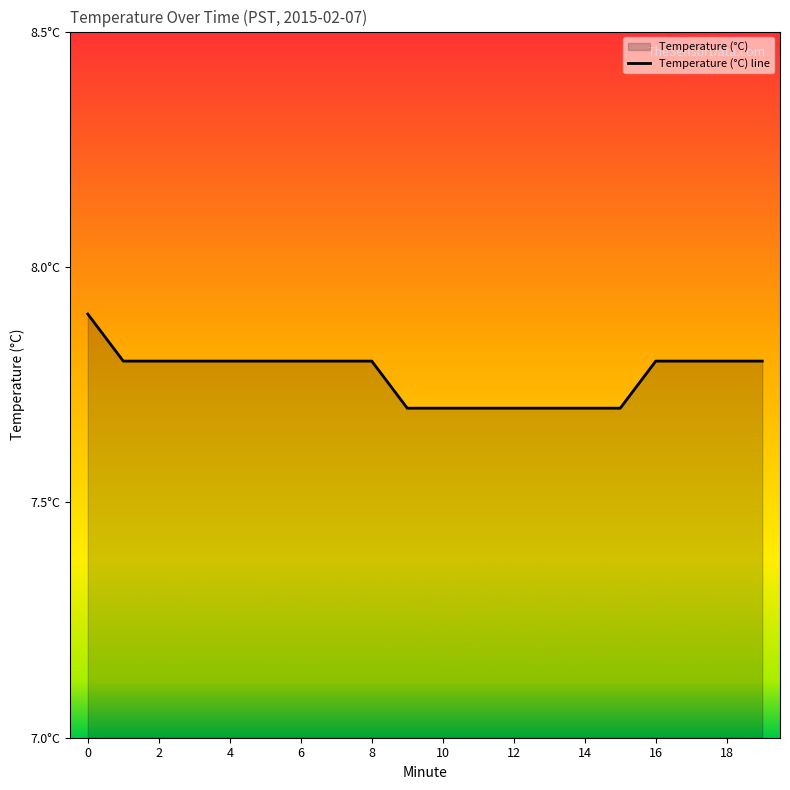

What is the average value?

7.8